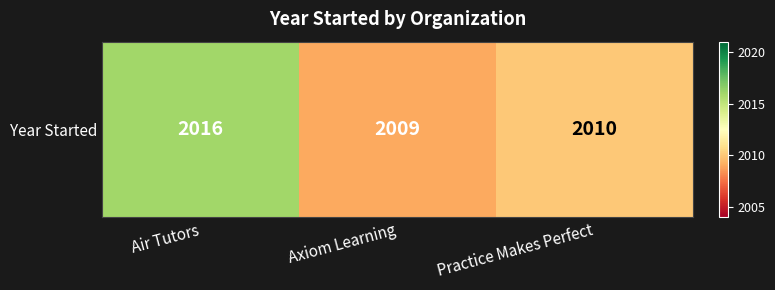

Count the values in the range 2009 to 2016.

3